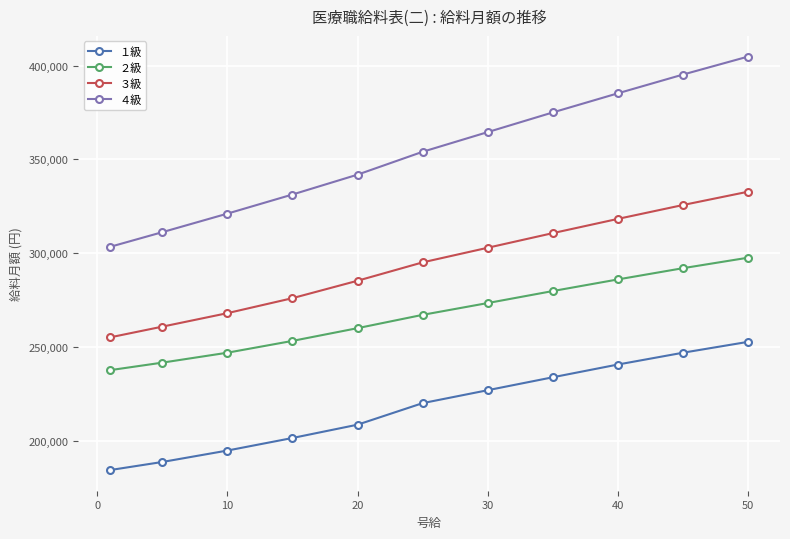

How many categories are shown in the chart?

11